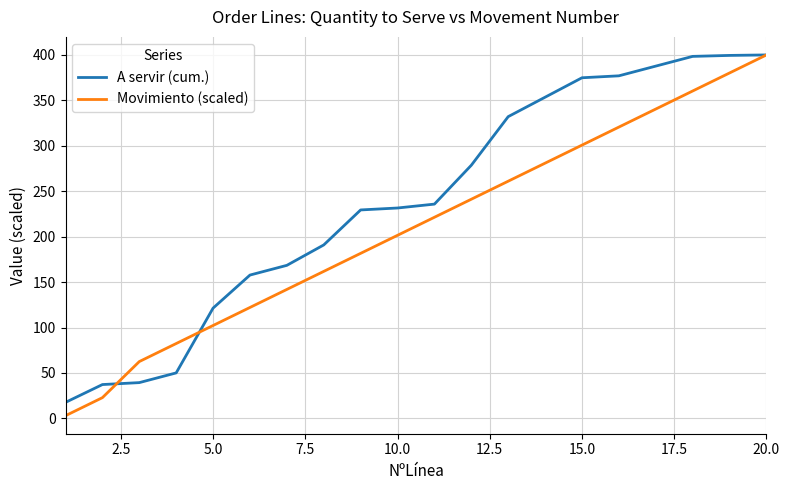

Which series has the largest total across all categories?

A servir (cum.)